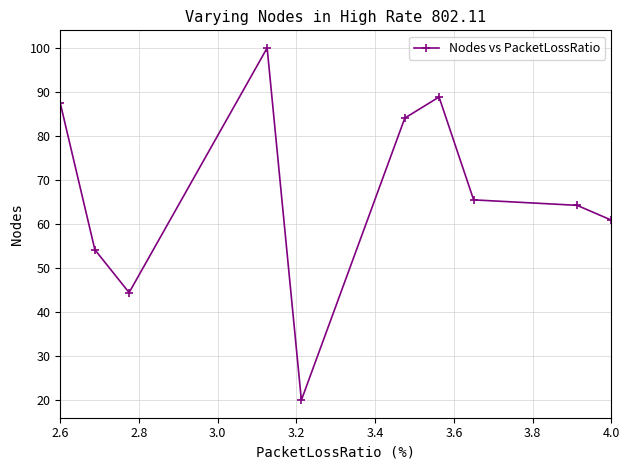

What is the maximum value shown in the chart?

100.0